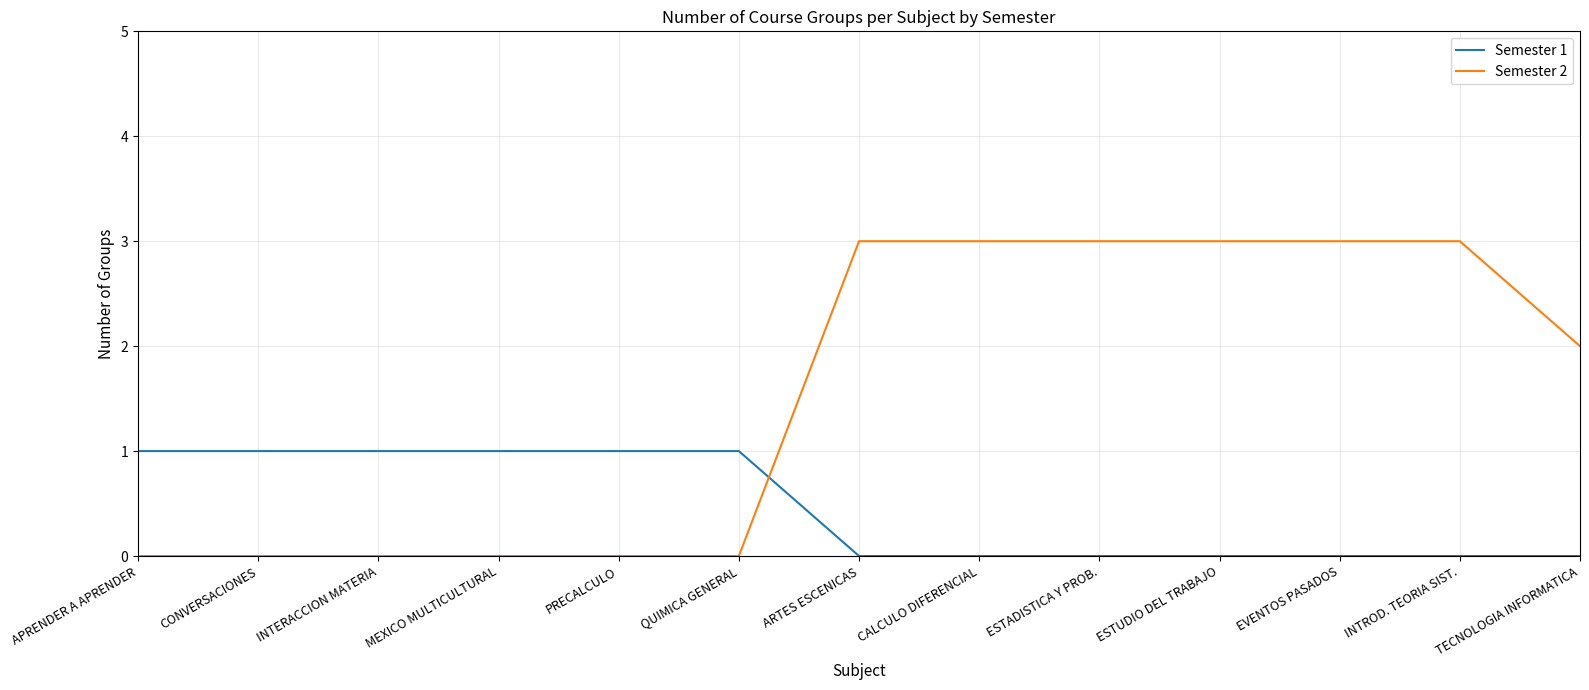

What is the difference between the highest and lowest values at ESTUDIO DEL TRABAJO?

3